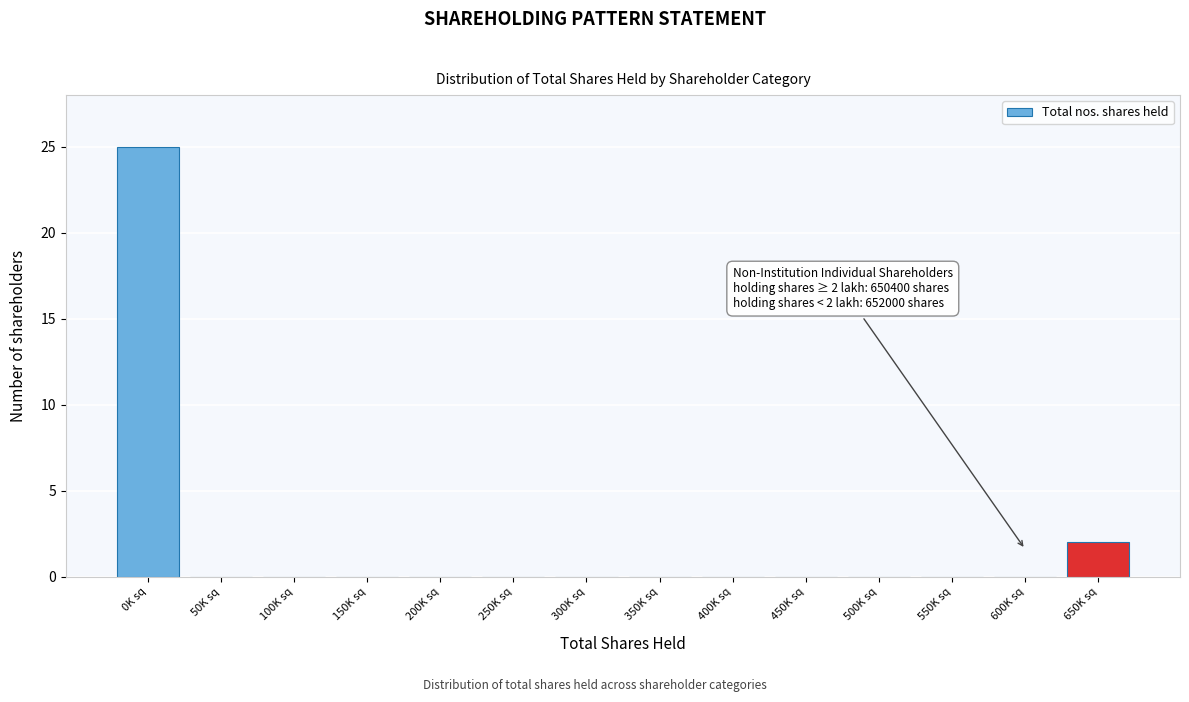

Reading right to left, extract all data points from this chart.

650K sq=2	600K sq=0	550K sq=0	500K sq=0	450K sq=0	400K sq=0	350K sq=0	300K sq=0	250K sq=0	200K sq=0	150K sq=0	100K sq=0	50K sq=0	0K sq=25